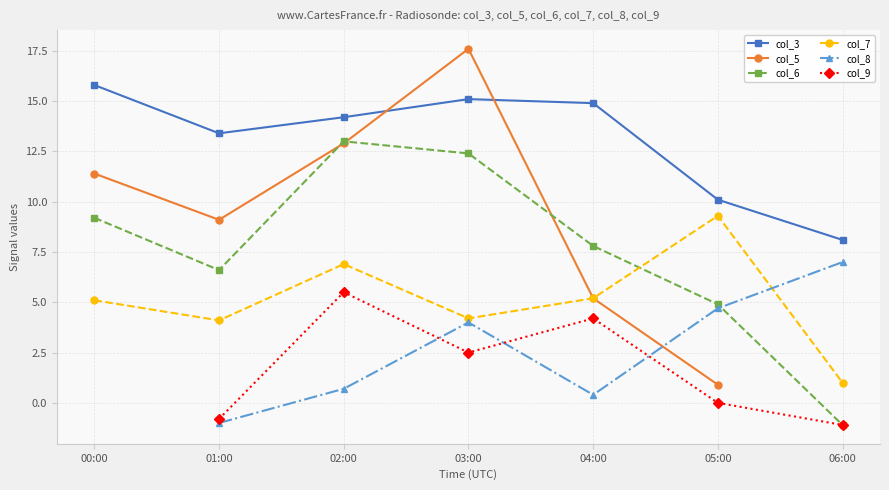

What is the average value of the col_3 series?

13.1